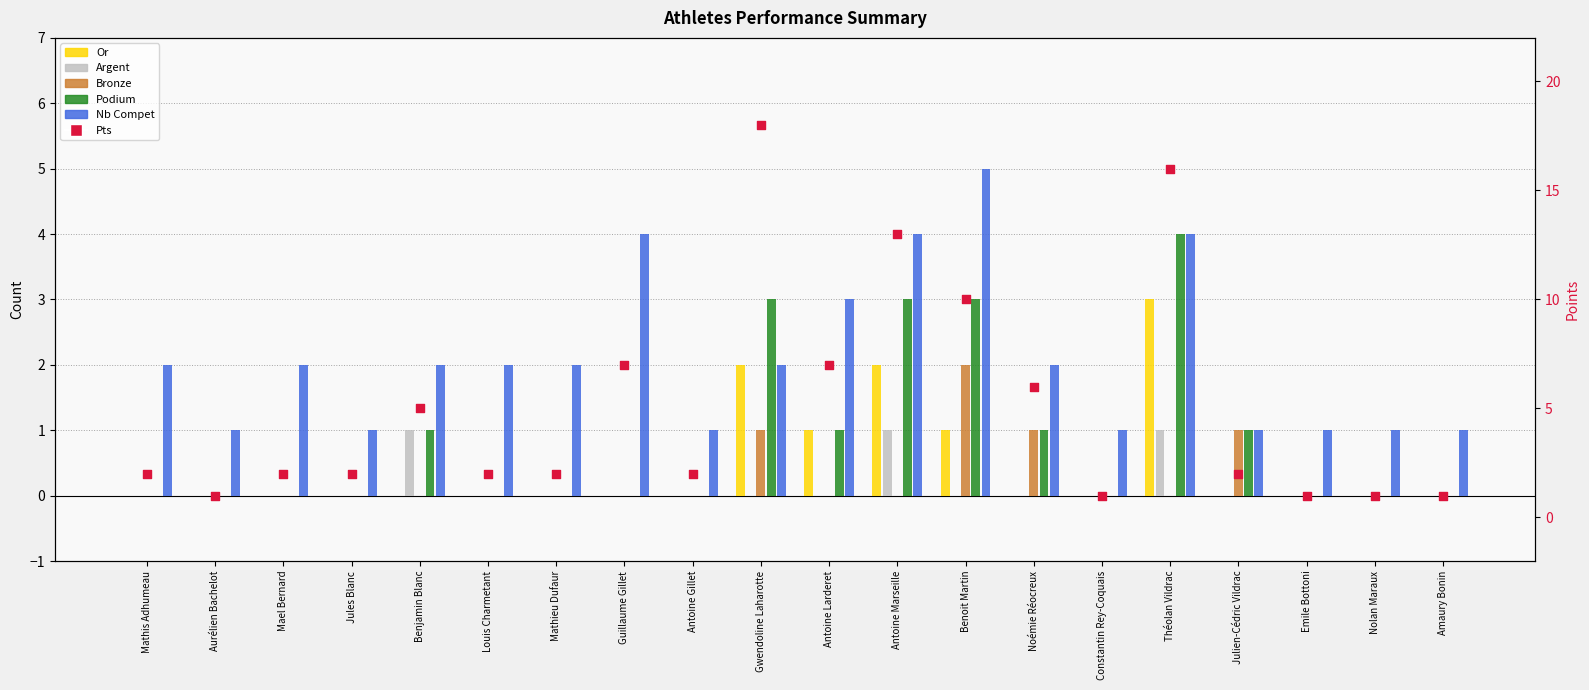

Which series contains the lowest Y value?

Or